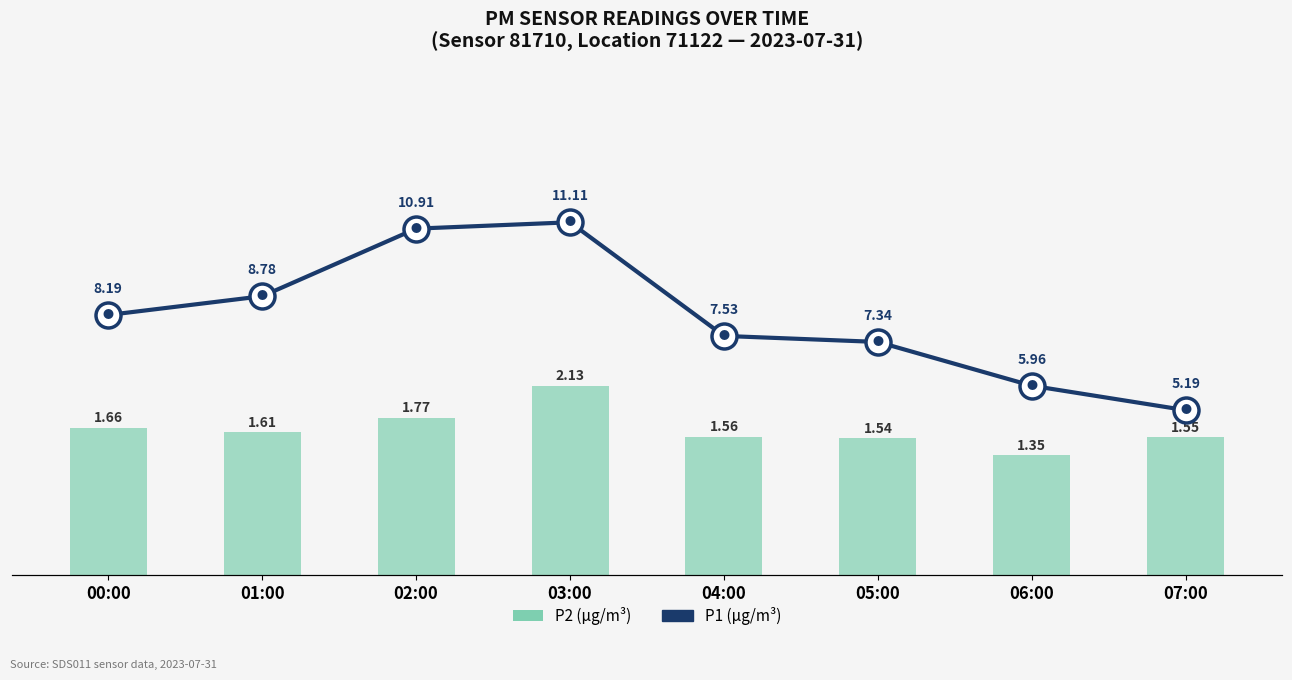

Which series has the largest total across all categories?

P1 (µg/m³)